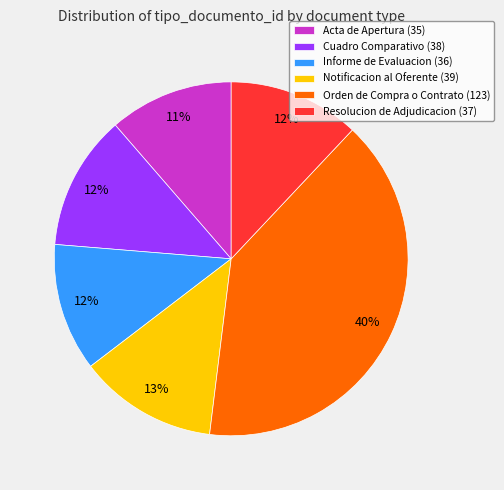

Which slice is the largest?

Orden de Compra o Contrato (123)